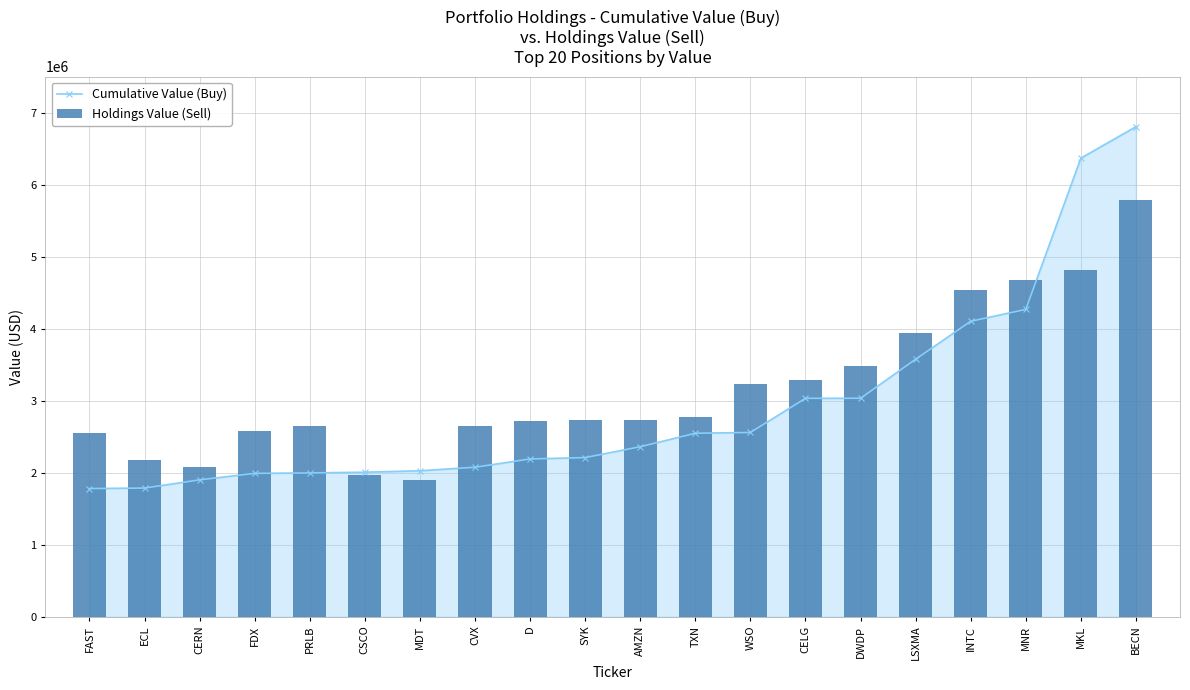

What is the highest value of the Holdings Value (Sell) series?

5781000